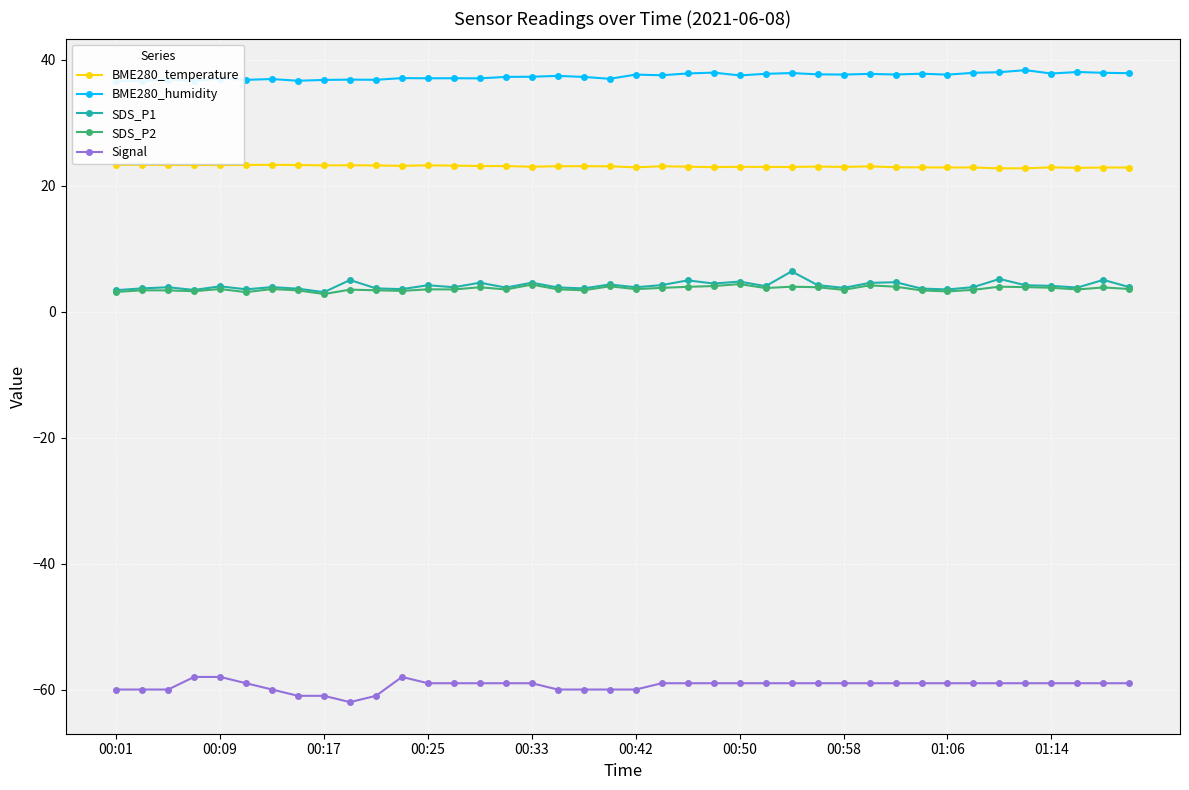

The value of SDS_P1 at 26 is 2.2. True or false?

False